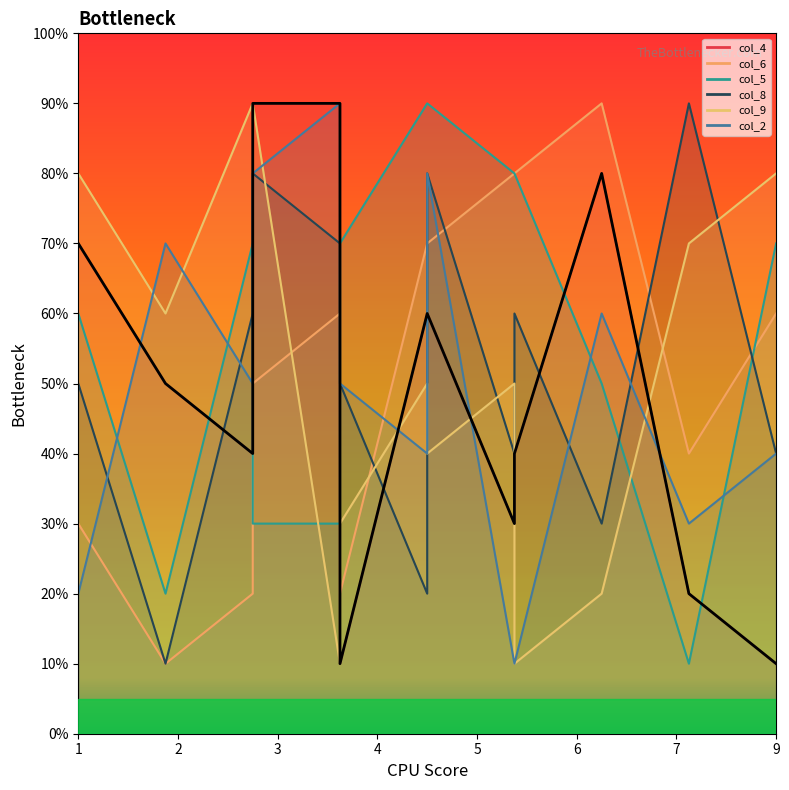

What is the minimum value shown in the chart?

1